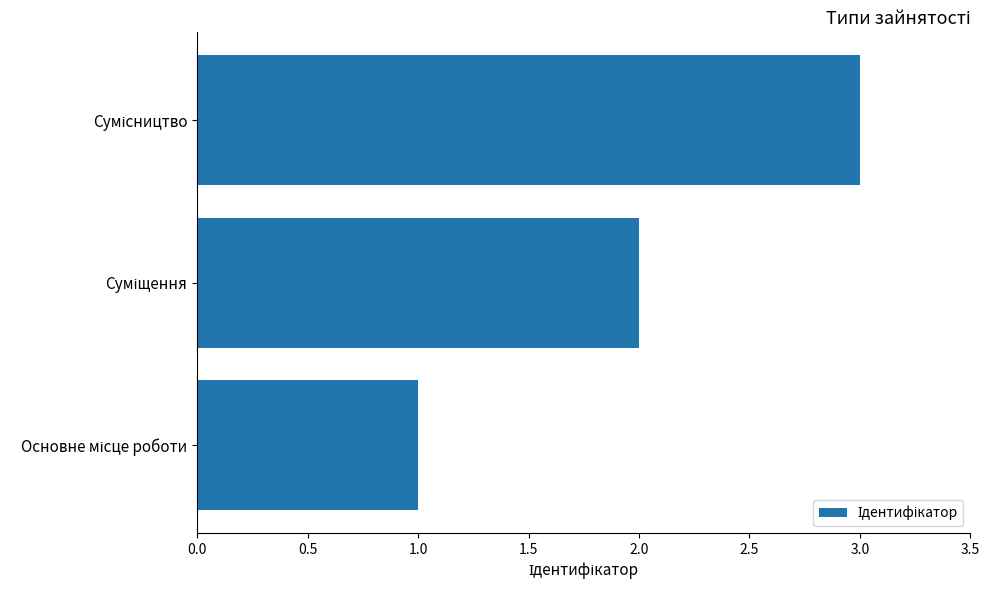

What is the greatest value displayed?

3